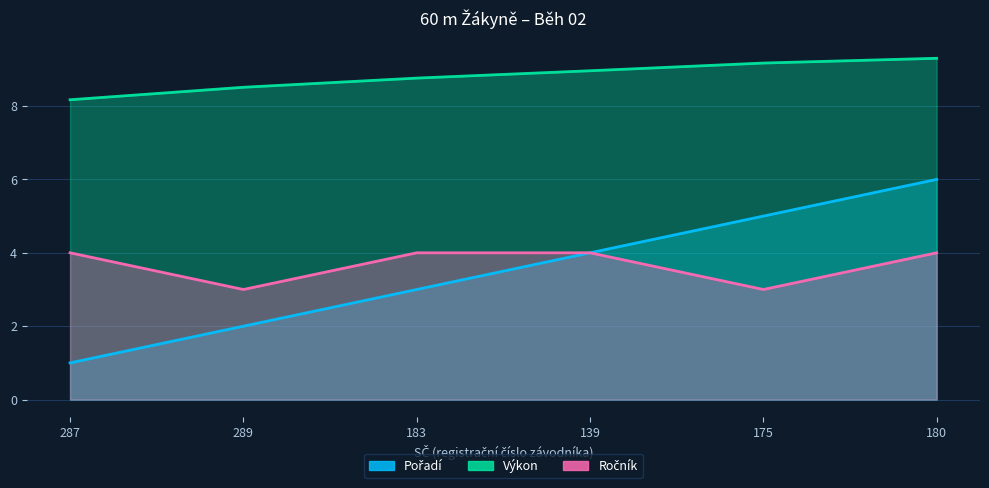

True or false: Výkon and Pořadí cross at least once.

False